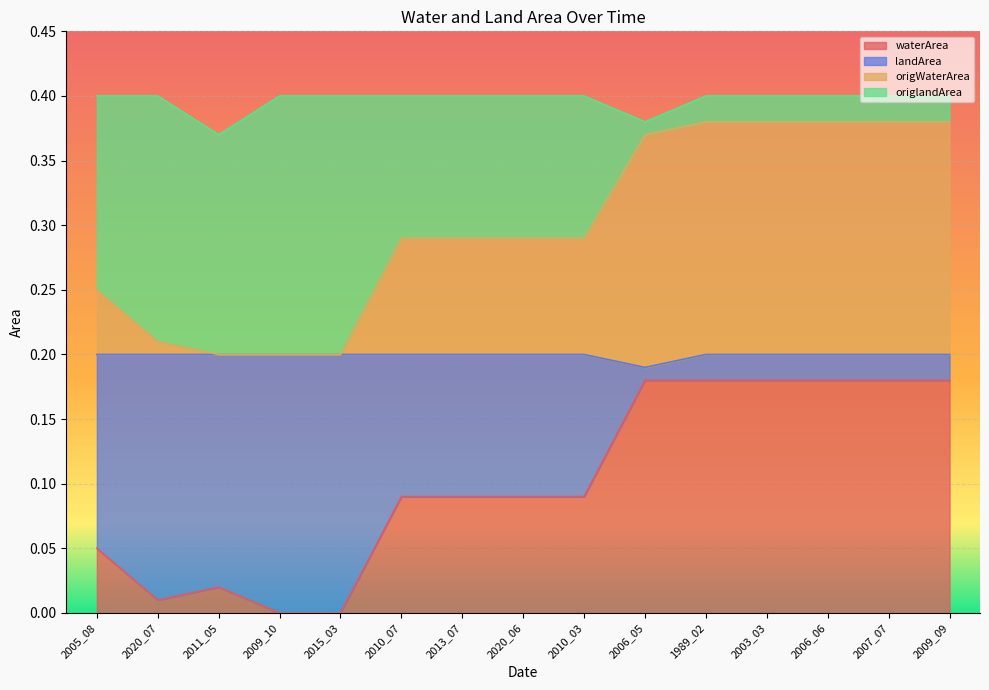

The value of waterArea at 2006_06 is 0.0. True or false?

False